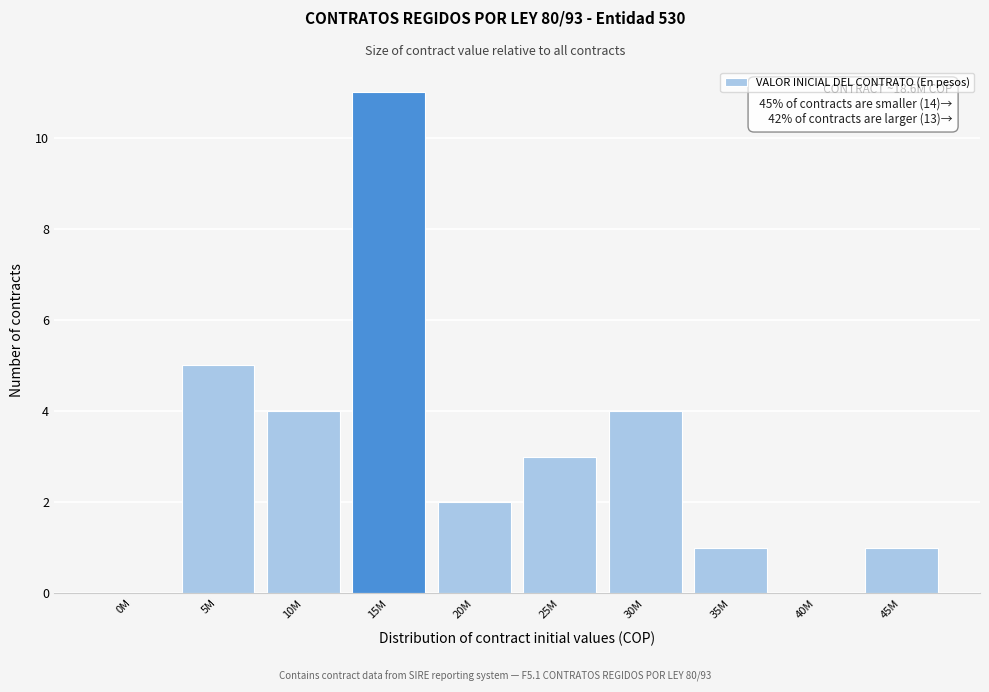

Reading left to right, list all the values displayed in this chart.

0M=0	5M=5	10M=4	15M=11	20M=2	25M=3	30M=4	35M=1	40M=0	45M=1